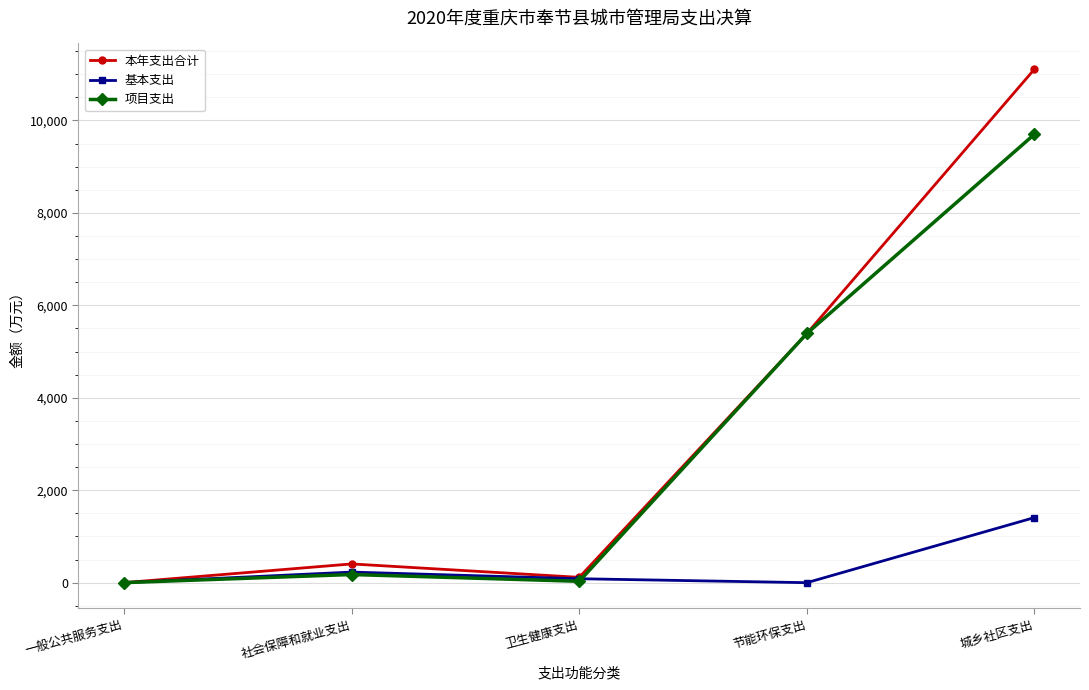

Is it true that 基本支出 equals 809.3 at 一般公共服务支出?

False